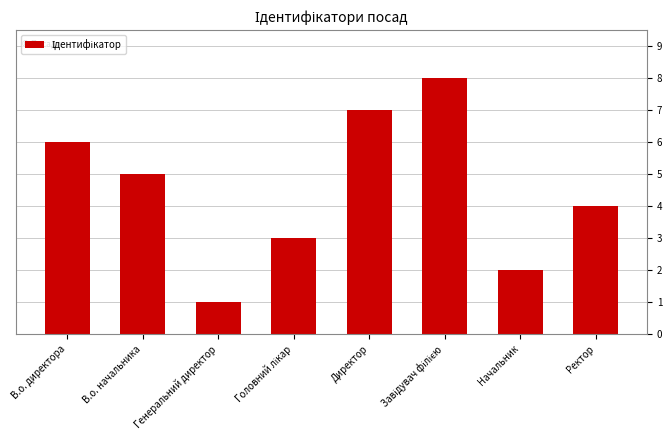

Are the bars grouped side by side (vs. stacked)?

No